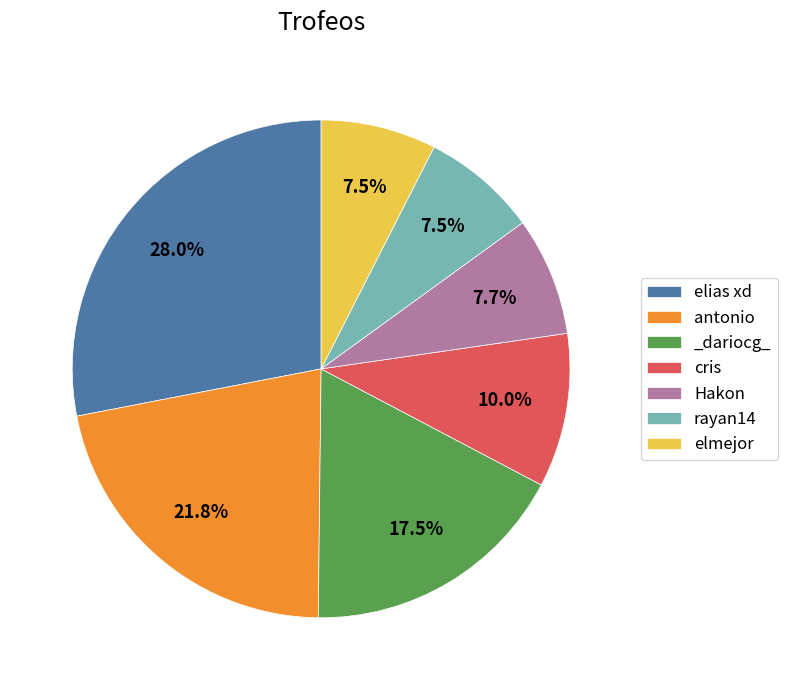

Is there any slice that represents more than half of the pie?

No